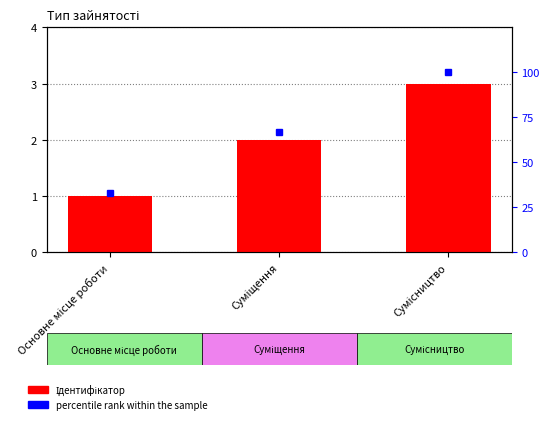

Reading left to right, what are all the values shown in this chart?

Ідентифікатор: Основне місце роботи=1	Суміщення=2	Сумісництво=3
percentile rank within the sample: Основне місце роботи=33	Суміщення=67	Сумісництво=100